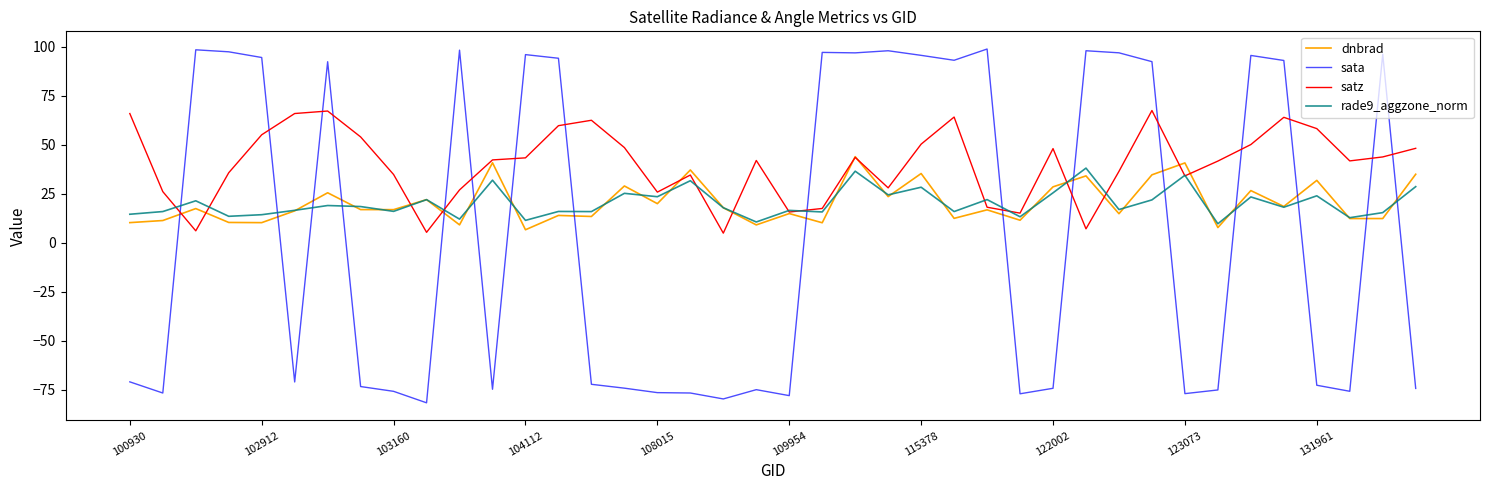

What is the minimum value shown in the chart?

-81.8